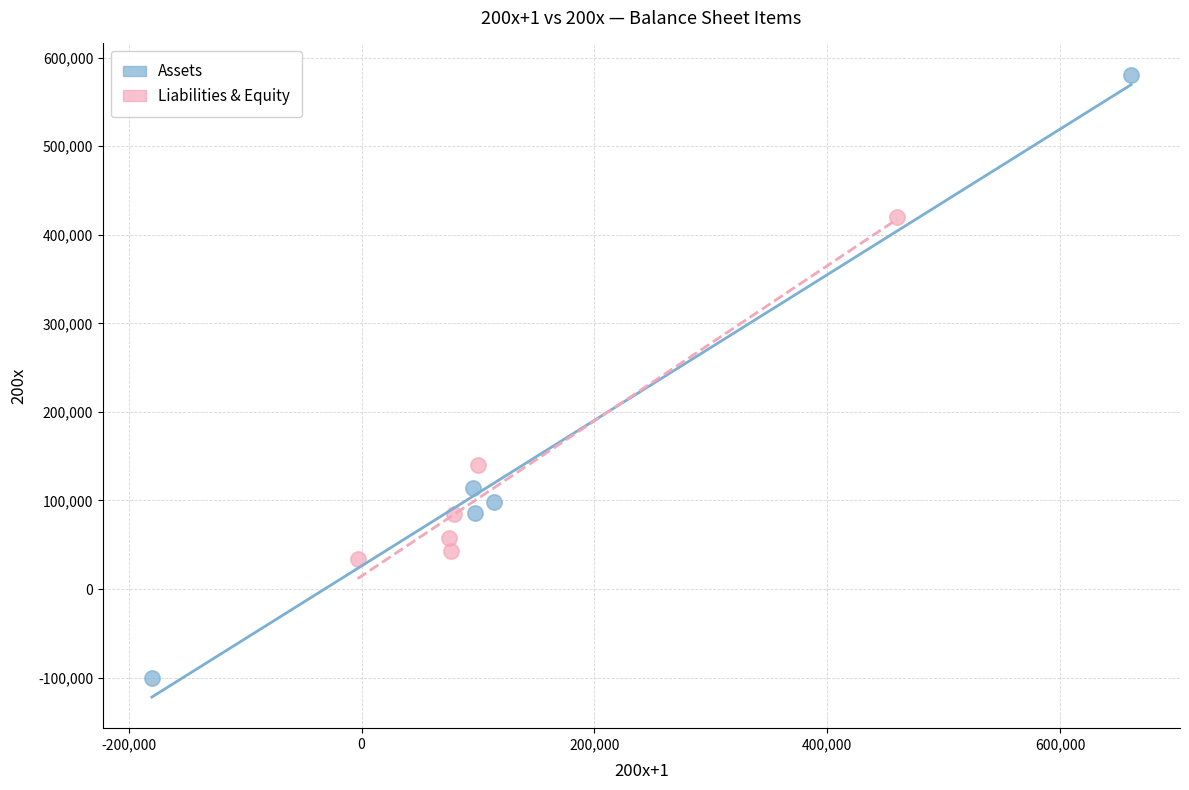

Which series has the widest spread of Y values?

Assets